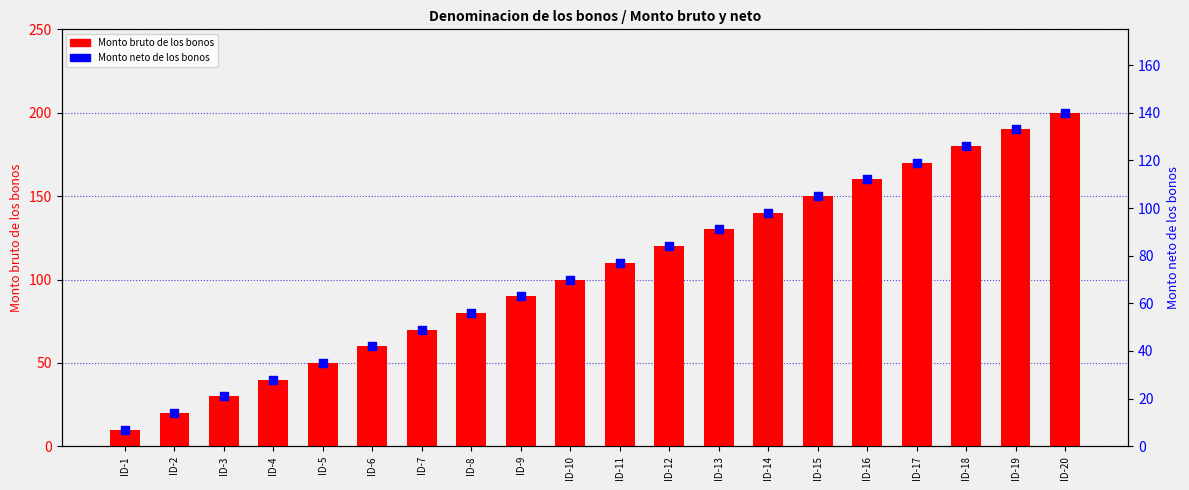

Which series contains the lowest Y value?

Monto neto de los bonos